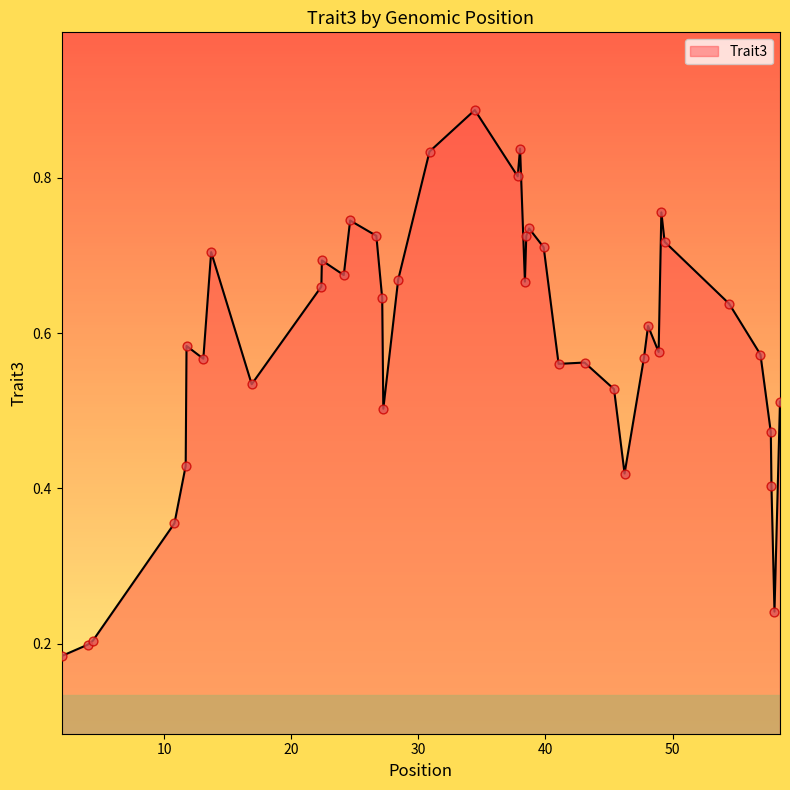

How many lines are shown in the chart?

1